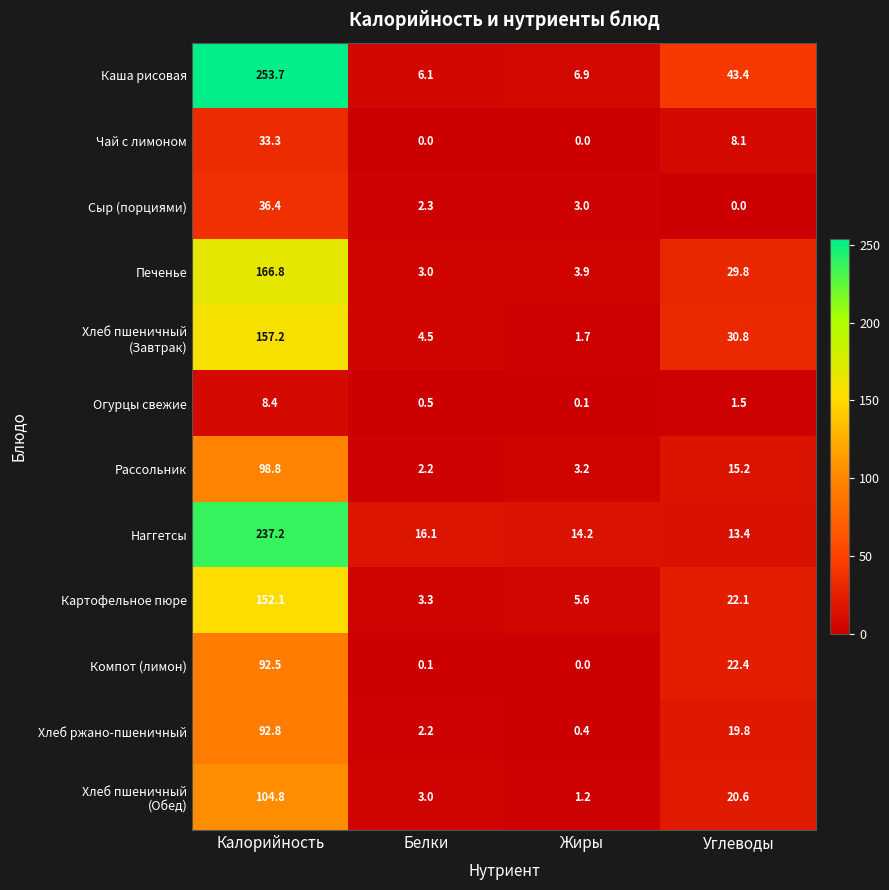

What is the difference between the highest and lowest values at Белки?

16.1